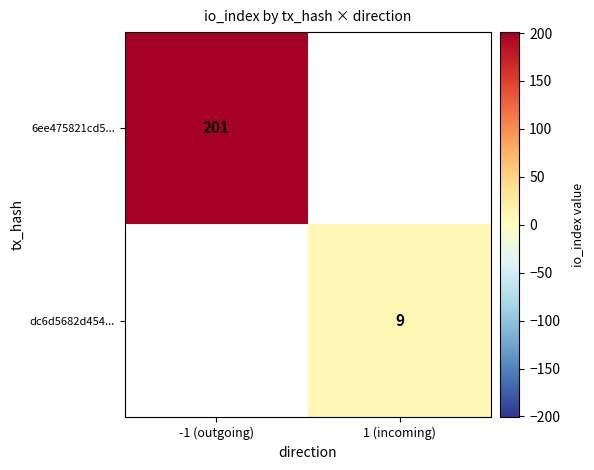

True or false: 6ee475821cd5... has a value of 321 at -1 (outgoing).

False